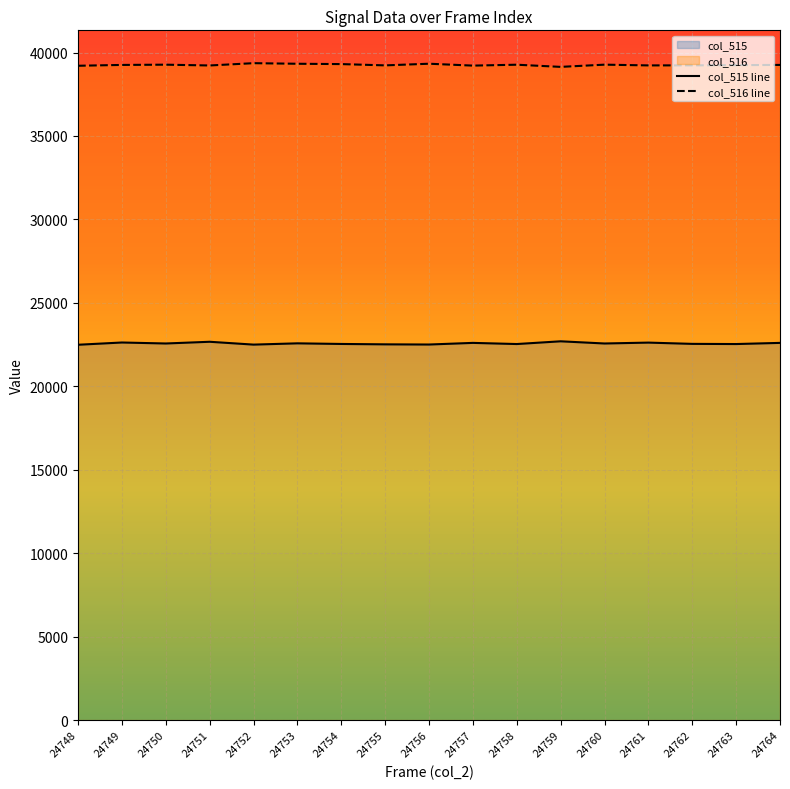

What is the difference between the maximum and minimum values in the col_515 series?

207